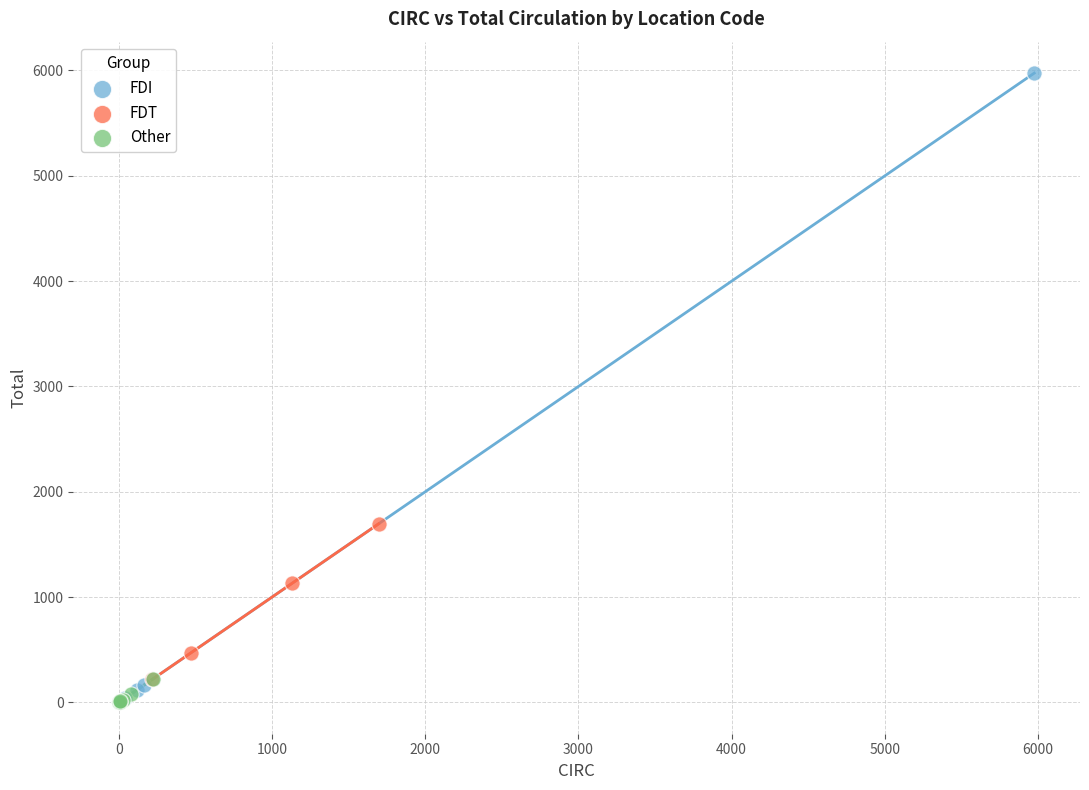

Which series has the largest Y range (max minus min)?

FDI